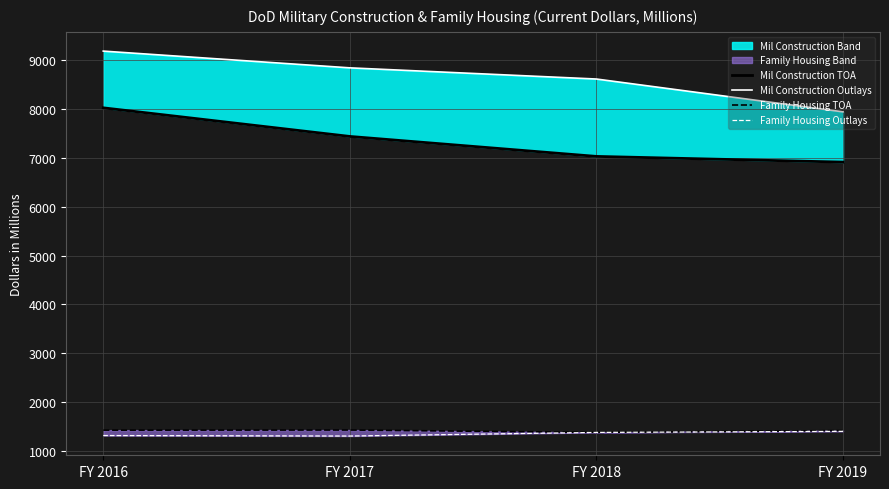

Which series has the largest range (max minus min)?

Mil Construction Outlays